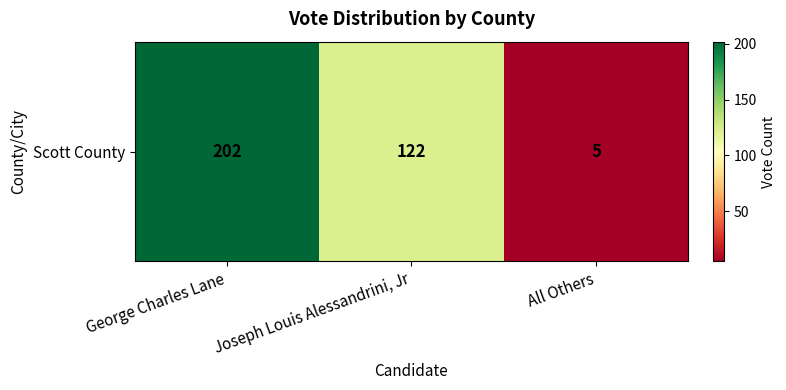

What is the difference between the maximum and minimum values?

197